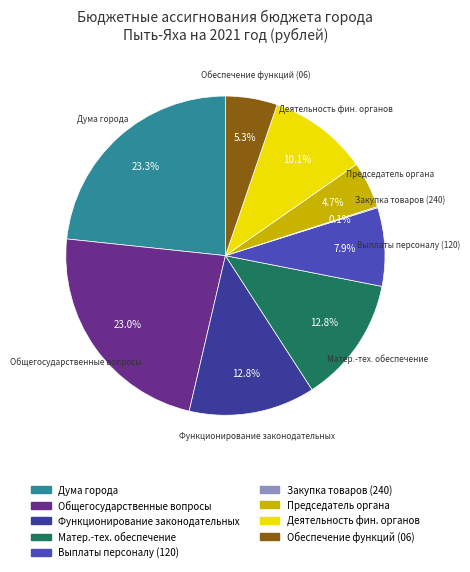

Does any single category account for the majority?

No